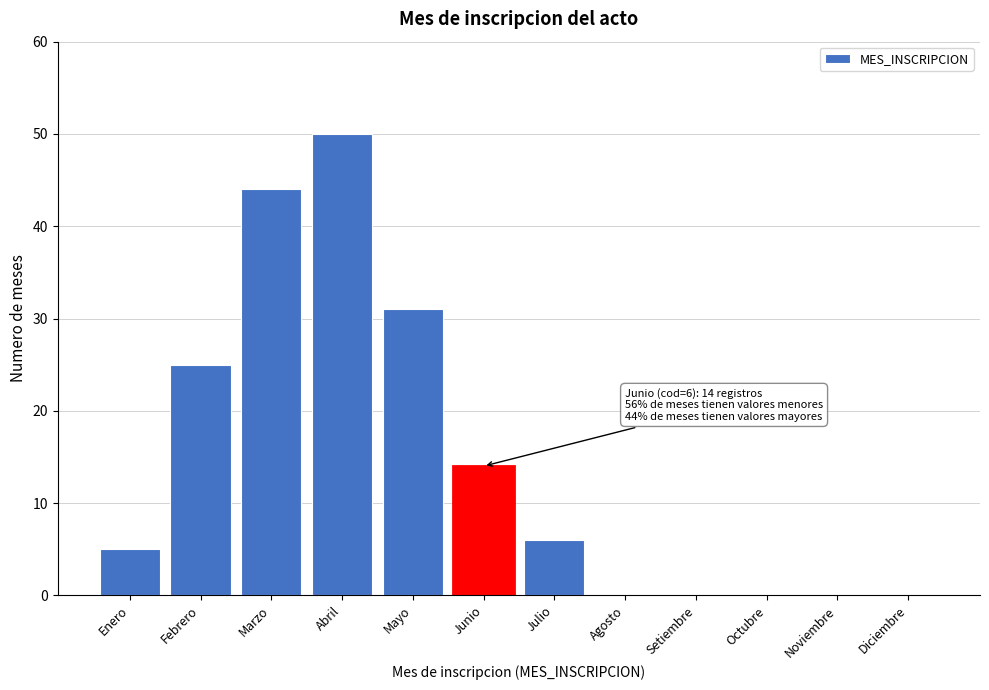

Reading left to right, list all the values displayed in this chart.

Enero=5	Febrero=25	Marzo=44	Abril=50	Mayo=31	Junio=14	Julio=6	Agosto=0	Setiembre=0	Octubre=0	Noviembre=0	Diciembre=0